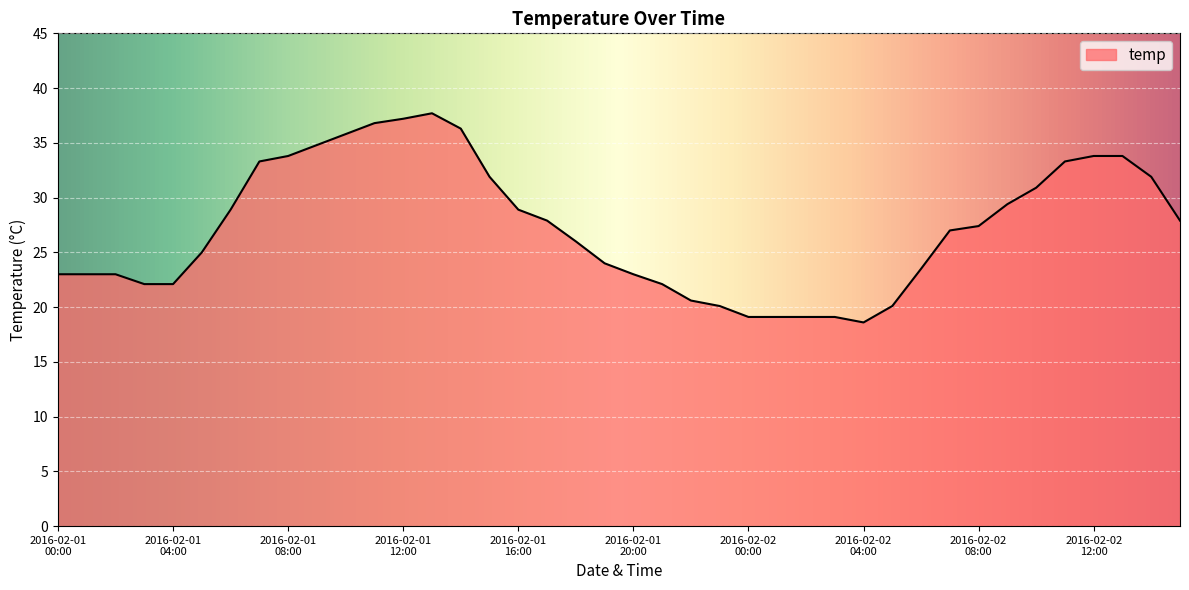

How many lines are shown in the chart?

1